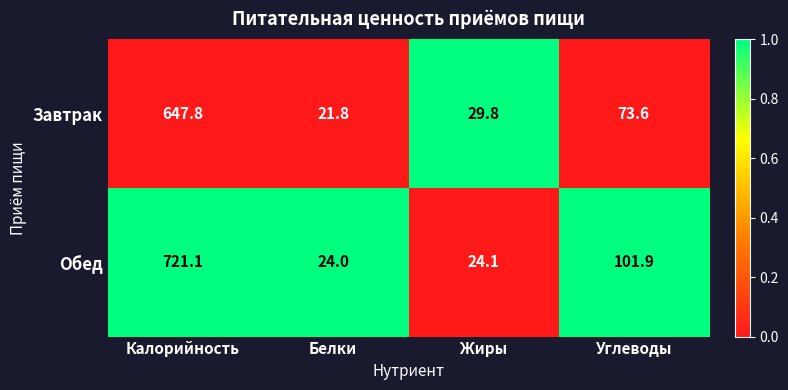

Between Калорийность and Углеводы, which series saw the biggest shift?

Обед